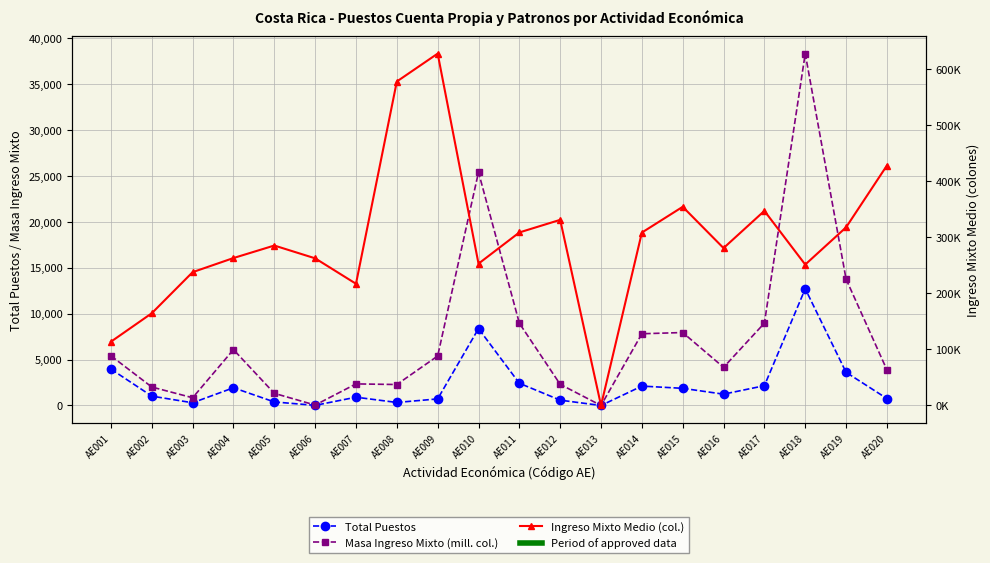

Which series has the largest total across all categories?

Ingreso Mixto Medio (col.)